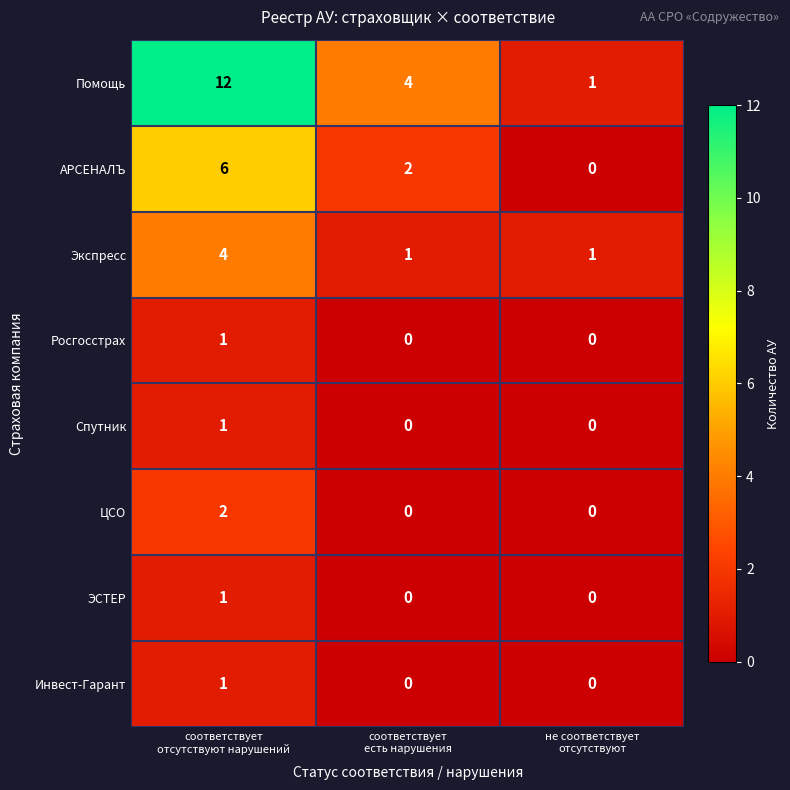

Between соответствует
отсутствуют нарушений and не соответствует
отсутствуют, which series saw the biggest shift?

Помощь